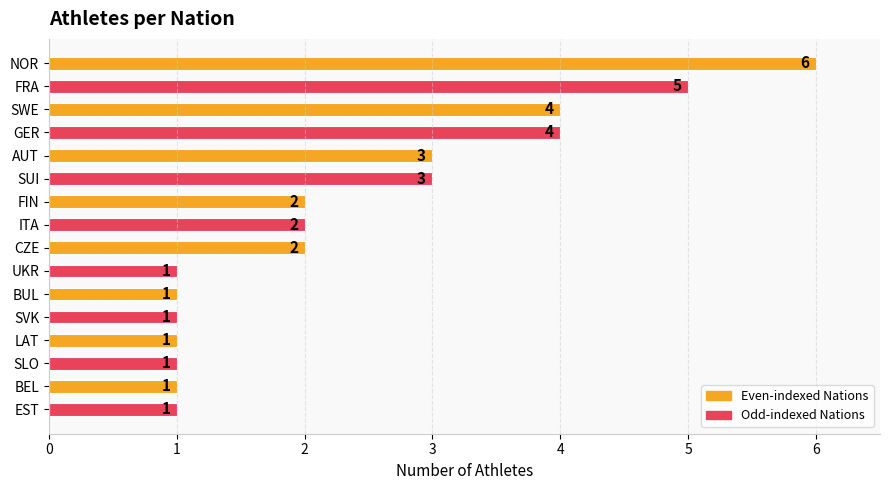

Which label corresponds to the largest value in the chart?

NOR